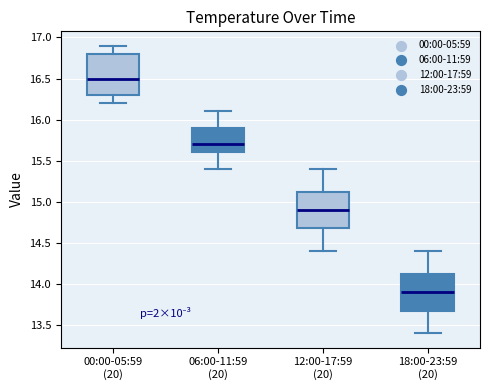

Reading left to right, transcribe this box plot: for each box, give where its median line is, the range the box spans, and where its two whiskers end, as read against the y-axis. The values are not printed on the chart, so give them approximately, as read against the axis.

00:00-05:59 (20): median 16.50, box 16.30 to 16.80, whiskers 16.20 to 16.90
06:00-11:59 (20): median 15.70, box 15.60 to 15.90, whiskers 15.40 to 16.10
12:00-17:59 (20): median 14.90, box 14.70 to 15.15, whiskers 14.40 to 15.40
18:00-23:59 (20): median 13.90, box 13.70 to 14.15, whiskers 13.40 to 14.40